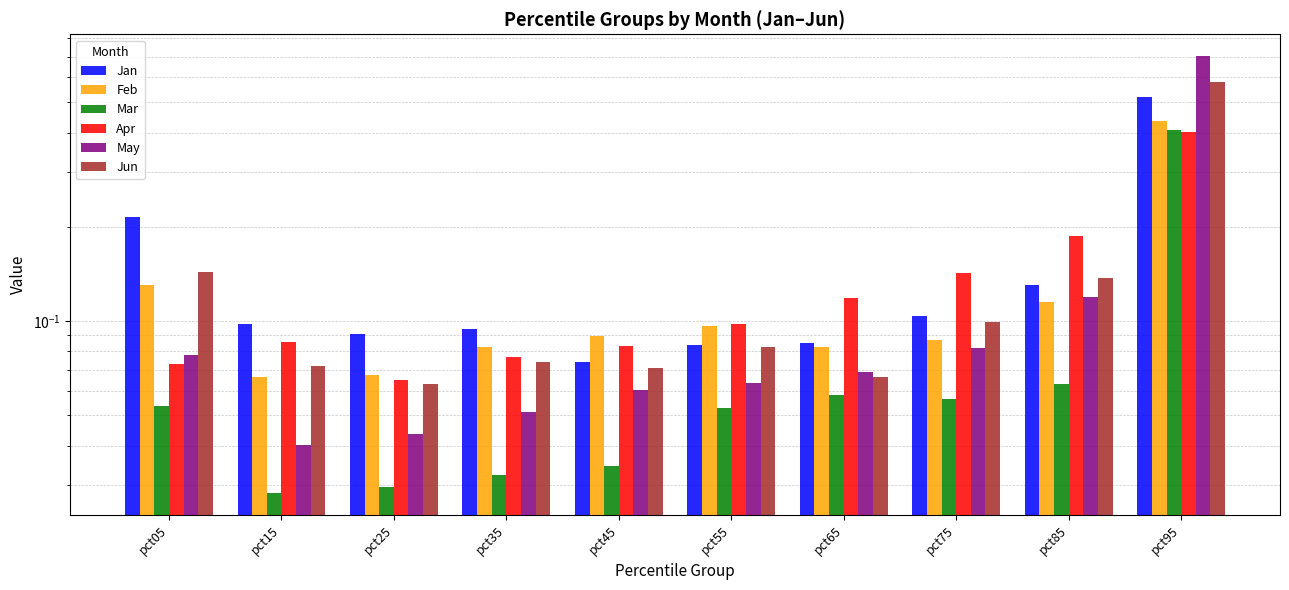

What is the highest value of the May series?

0.7